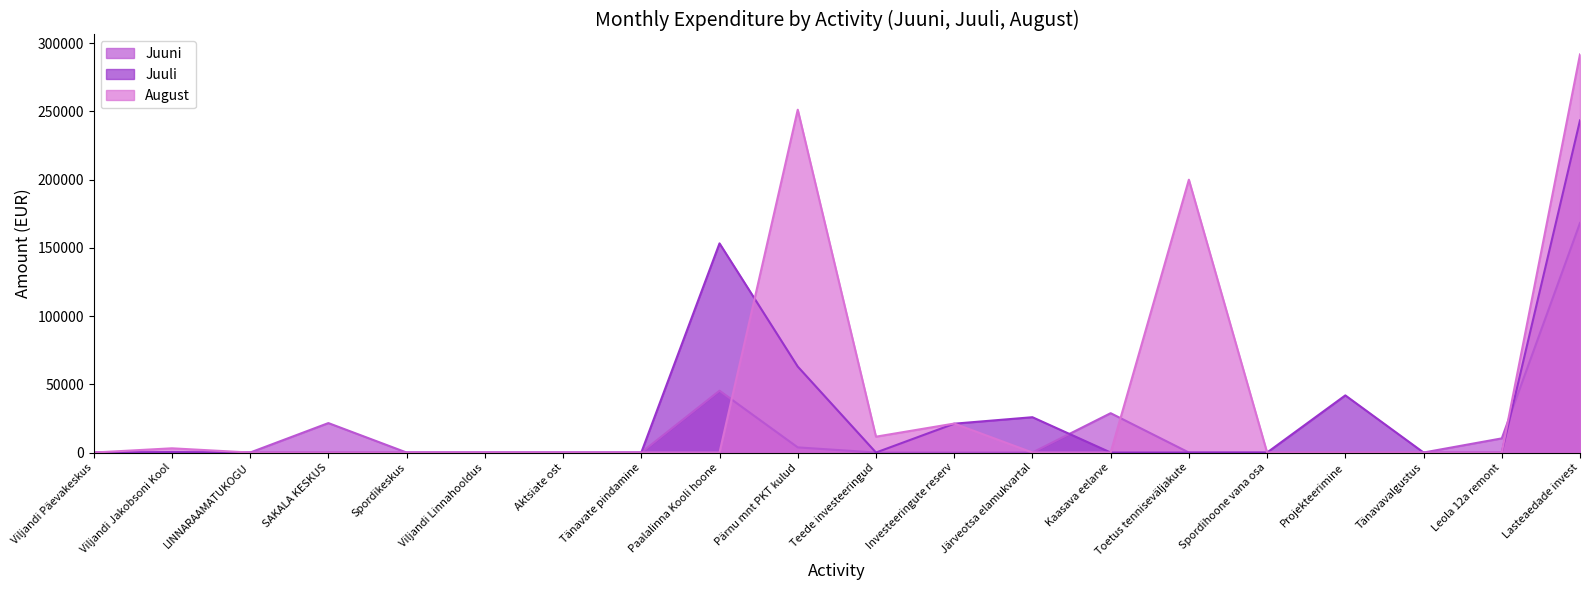

Reading left to right, extract all data points from this chart.

Juuni: Viljandi Päevakeskus=0.0	Viljandi Jakobsoni Kool=0.0	LINNARAAMATUKOGU=0.0	SAKALA KESKUS=21591.7	Spordikeskus=0.0	Viljandi Linnahooldus=0.0	Aktsiate ost=0.0	Tänavate pindamine=0.0	Paalalinna Kooli hoone=45307.2	Pärnu mnt PKT kulud=3768.0	Teede investeeringud=0.0	Investeeringute reserv=0.0	Järveotsa elamukvartal=0.0	Kaasava eelarve=28844.4	Toetus tenniseväljakute=0.0	Spordihoone vana osa=0.0	Projekteerimine=0.0	Tänavavalgustus=0.0	Leola 12a remont=10372.6	Lasteaedade invest=168240.0
Juuli: Viljandi Päevakeskus=0.0	Viljandi Jakobsoni Kool=360.0	LINNARAAMATUKOGU=0.0	SAKALA KESKUS=0.0	Spordikeskus=0.0	Viljandi Linnahooldus=0.0	Aktsiate ost=0.0	Tänavate pindamine=0.0	Paalalinna Kooli hoone=153322.8	Pärnu mnt PKT kulud=63007.7	Teede investeeringud=0.0	Investeeringute reserv=21142.2	Järveotsa elamukvartal=25890.0	Kaasava eelarve=0.0	Toetus tenniseväljakute=0.0	Spordihoone vana osa=0.0	Projekteerimine=41888.7	Tänavavalgustus=0.0	Leola 12a remont=0.0	Lasteaedade invest=243492.0
August: Viljandi Päevakeskus=0.0	Viljandi Jakobsoni Kool=3098.6	LINNARAAMATUKOGU=0.0	SAKALA KESKUS=0.0	Spordikeskus=0.0	Viljandi Linnahooldus=0.0	Aktsiate ost=0.0	Tänavate pindamine=0.0	Paalalinna Kooli hoone=0.0	Pärnu mnt PKT kulud=251305.8	Teede investeeringud=11621.3	Investeeringute reserv=21234.6	Järveotsa elamukvartal=0.0	Kaasava eelarve=0.0	Toetus tenniseväljakute=200000.0	Spordihoone vana osa=0.0	Projekteerimine=0.0	Tänavavalgustus=0.0	Leola 12a remont=0.0	Lasteaedade invest=291855.6